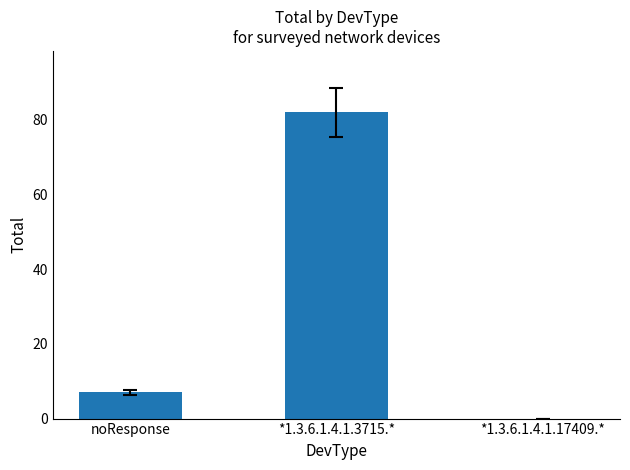

Where is the data nearest to the value 41?

noResponse